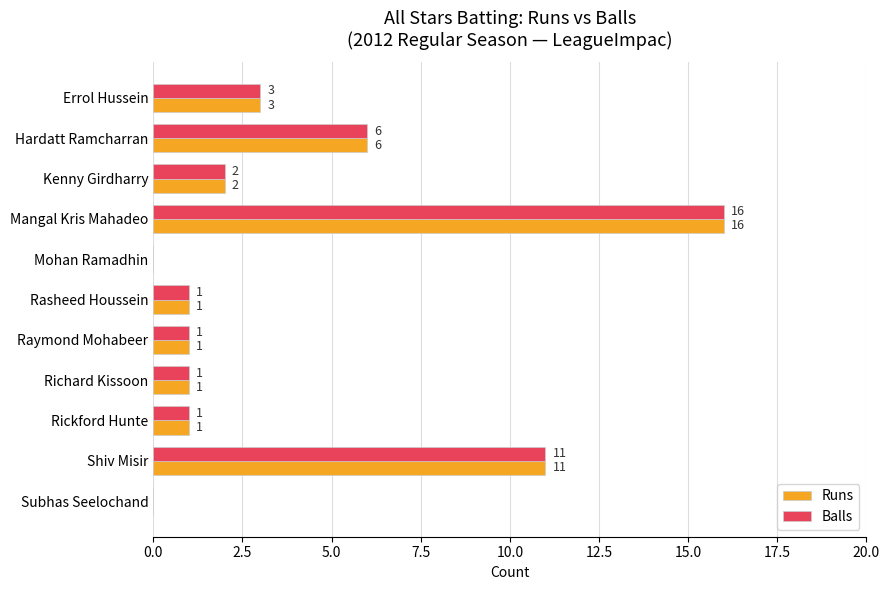

How many categories are shown in the chart?

11